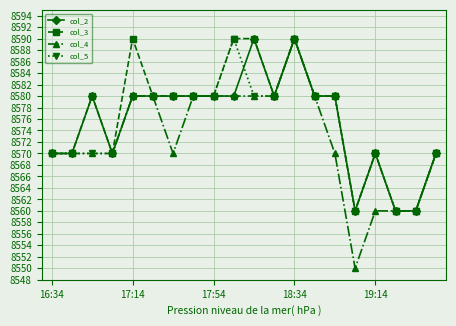

Reading left to right, list all the values displayed in this chart.

col_2: 8570	8570	8580	8570	8580	8580	8580	8580	8580	8580	8590	8580	8590	8580	8580	8560	8570	8560	8560	8570
col_3: 8570	8570	8580	8570	8590	8580	8580	8580	8580	8590	8590	8580	8590	8580	8580	8560	8570	8560	8560	8570
col_4: 8570	8570	8570	8570	8580	8580	8570	8580	8580	8580	8580	8580	8590	8580	8570	8550	8560	8560	8560	8570
col_5: 8570	8570	8570	8570	8580	8580	8580	8580	8580	8590	8580	8580	8590	8580	8580	8560	8570	8560	8560	8570